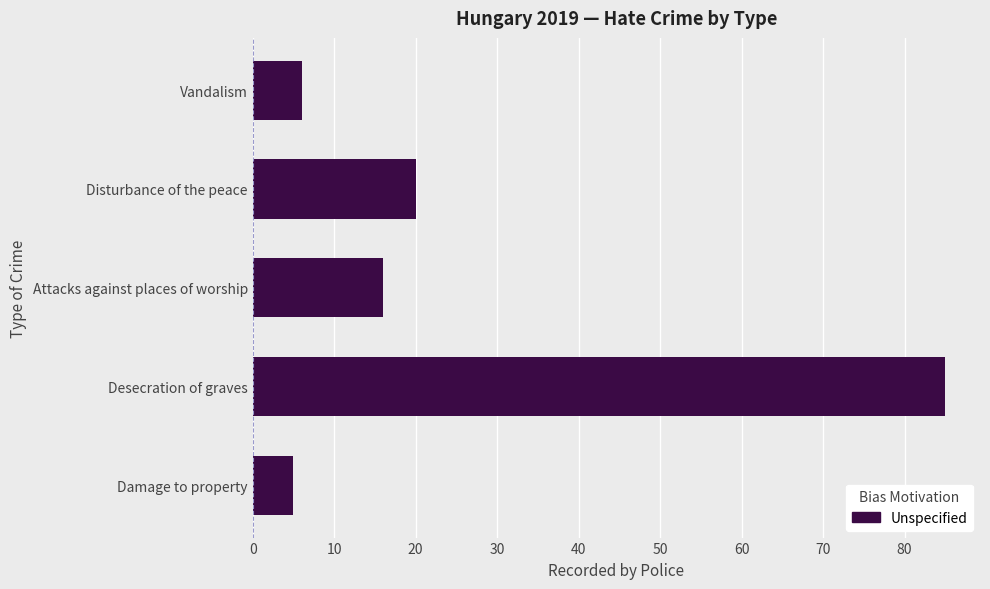

Rank the categories by value from lowest to highest.

Damage to property, Vandalism, Attacks against places of worship, Disturbance of the peace, Desecration of graves